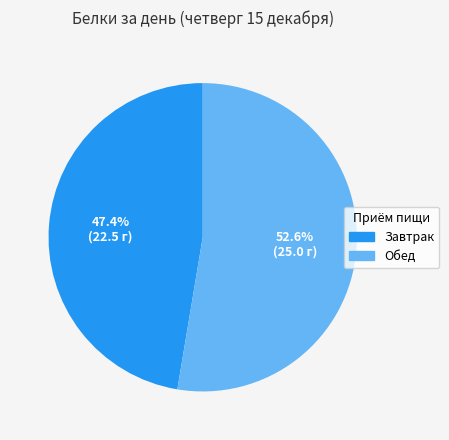

Count the number of slices in the pie.

2